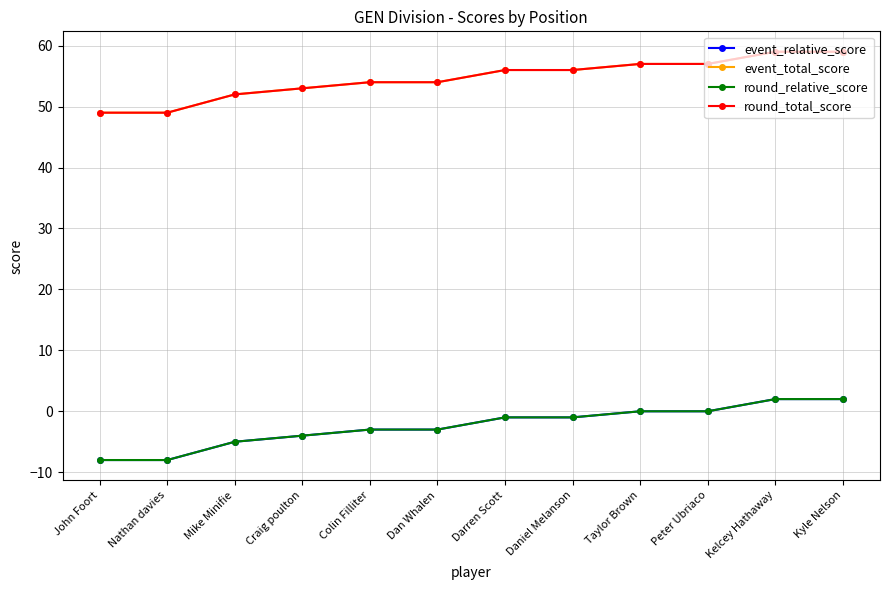

What position from the right is Taylor Brown?

4